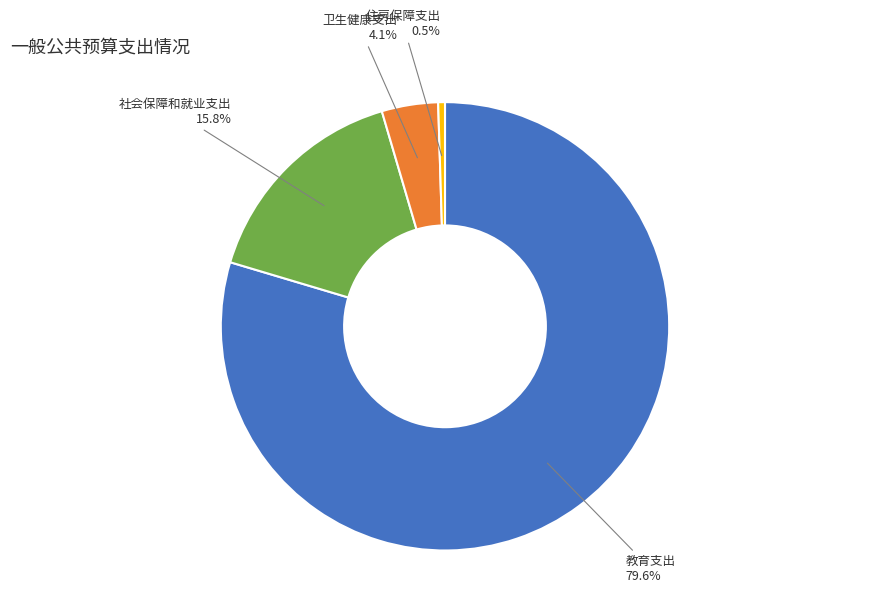

Is there a majority slice in this chart?

Yes